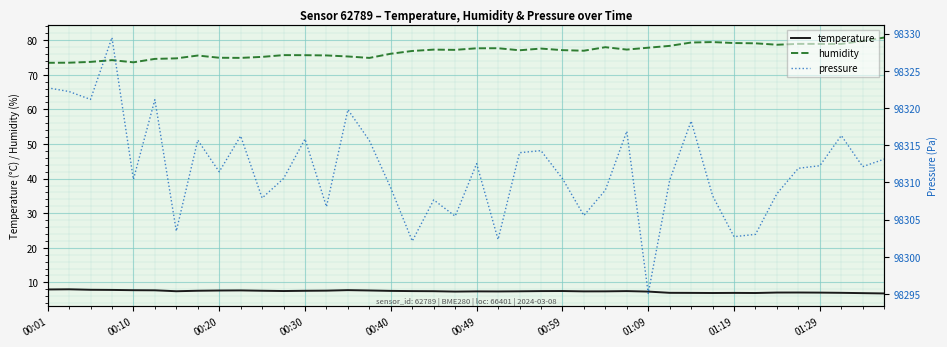

What position from the left is 31?

32